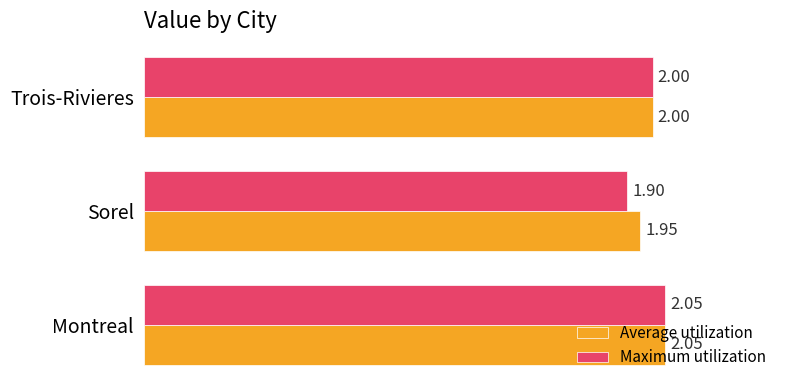

At which label is Maximum utilization closest to 1?

Sorel